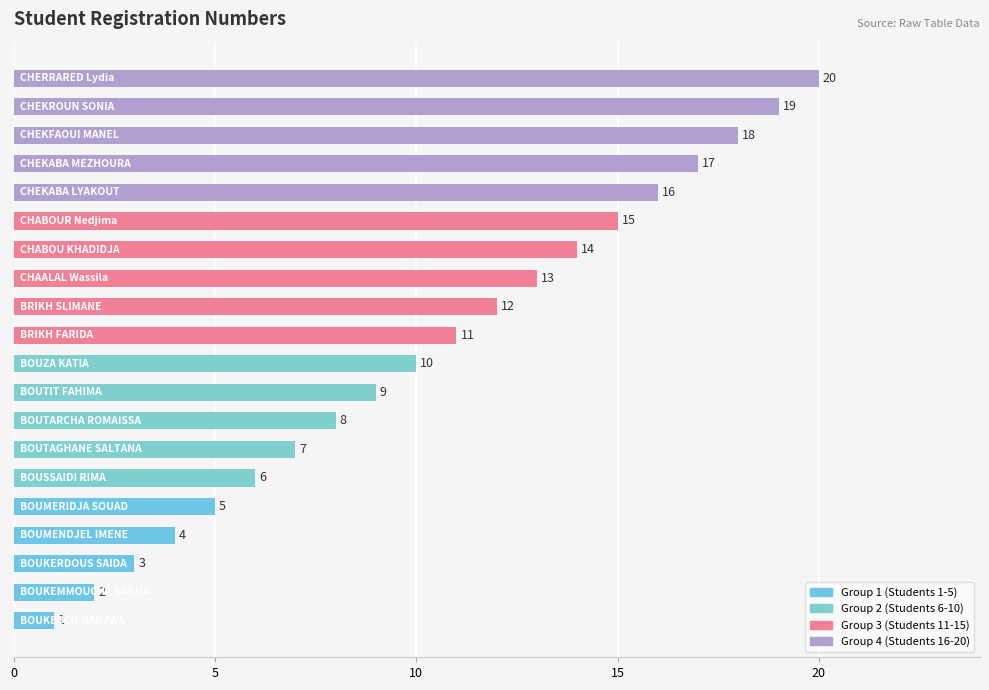

What is the greatest value displayed?

20